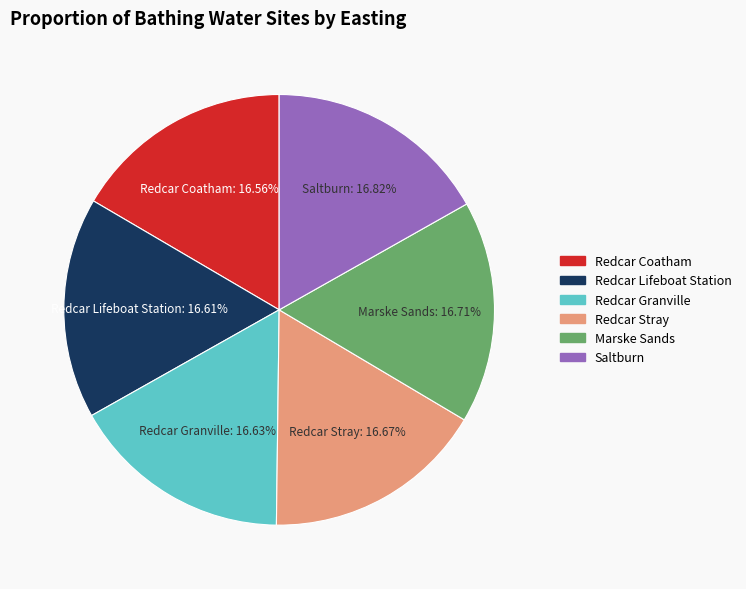

To the nearest percent, what percentage of the pie is Redcar Granville?

17%